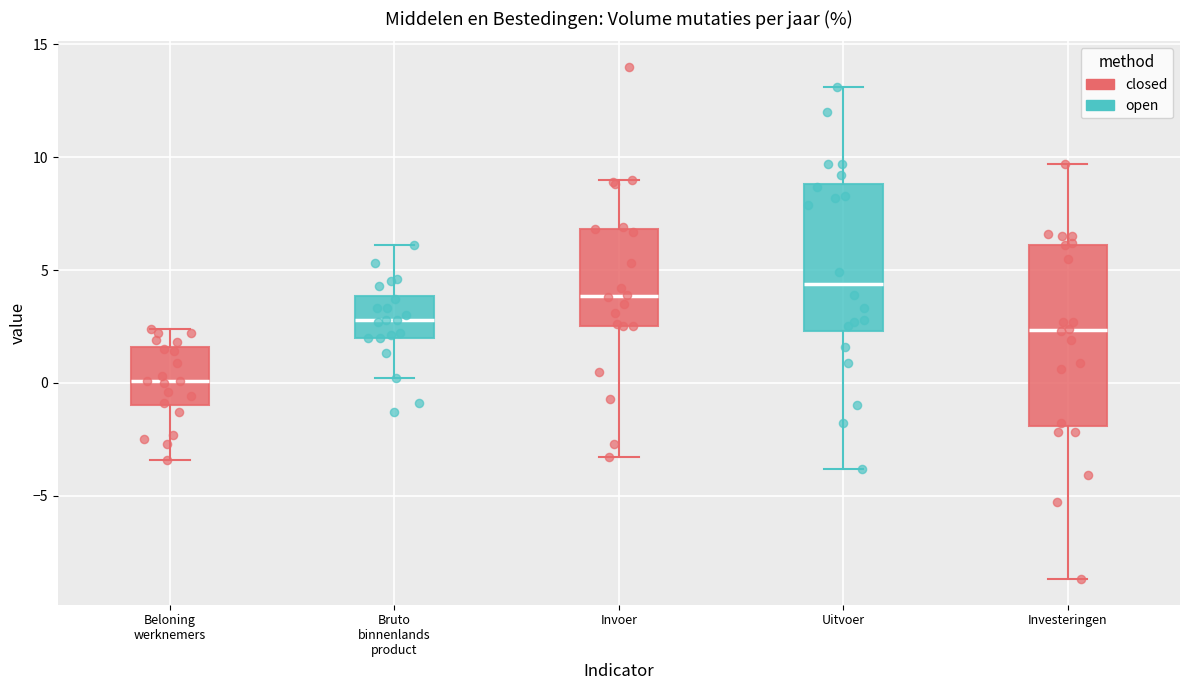

Which box has the lowest median line?

Beloning werknemers